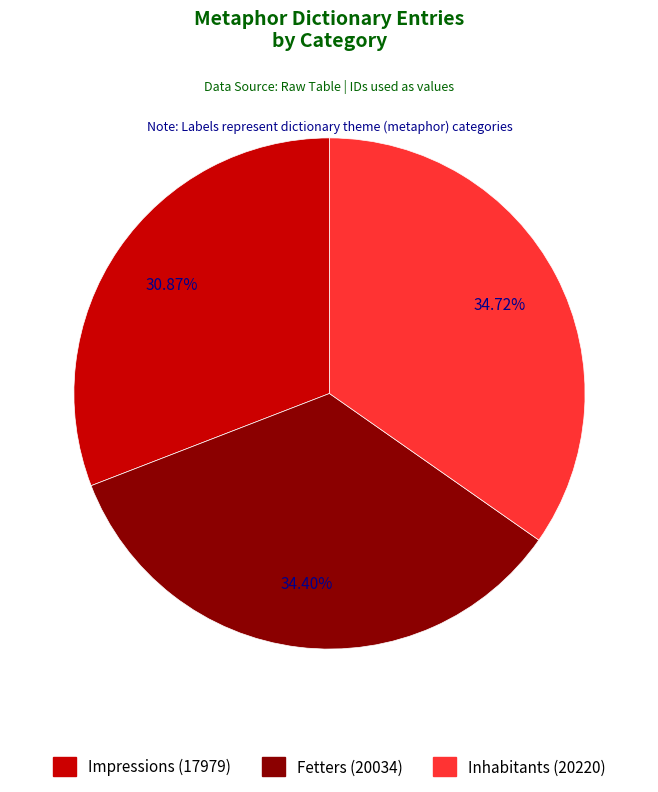

Count the number of slices in the pie.

3